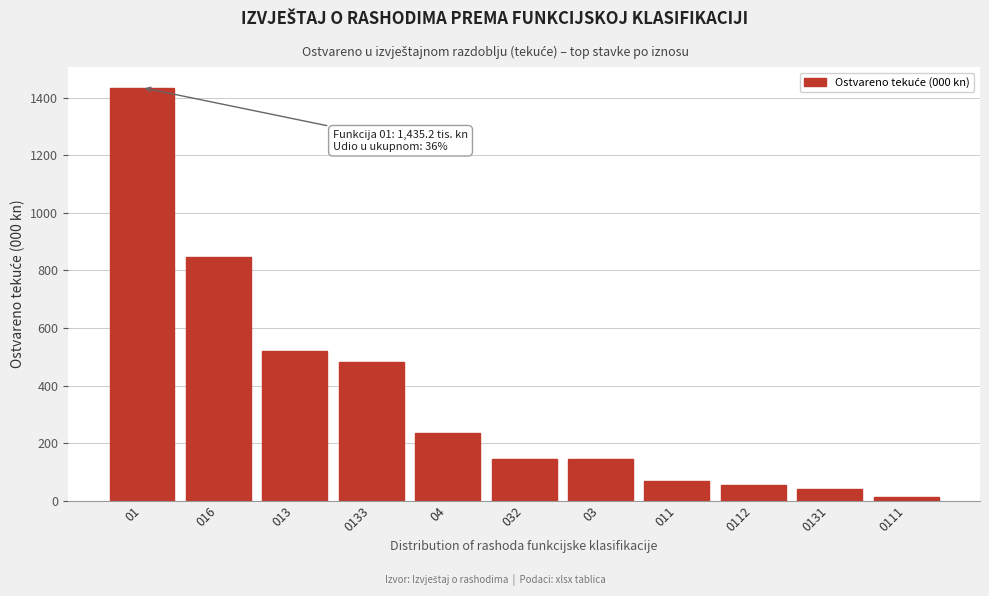

Reading left to right, extract all data points from this chart.

01=1435.2	016=846.8	013=519.4	0133=480.1	04=234.7	032=145.1	03=145.1	011=69.0	0112=55.0	0131=39.4	0111=14.0